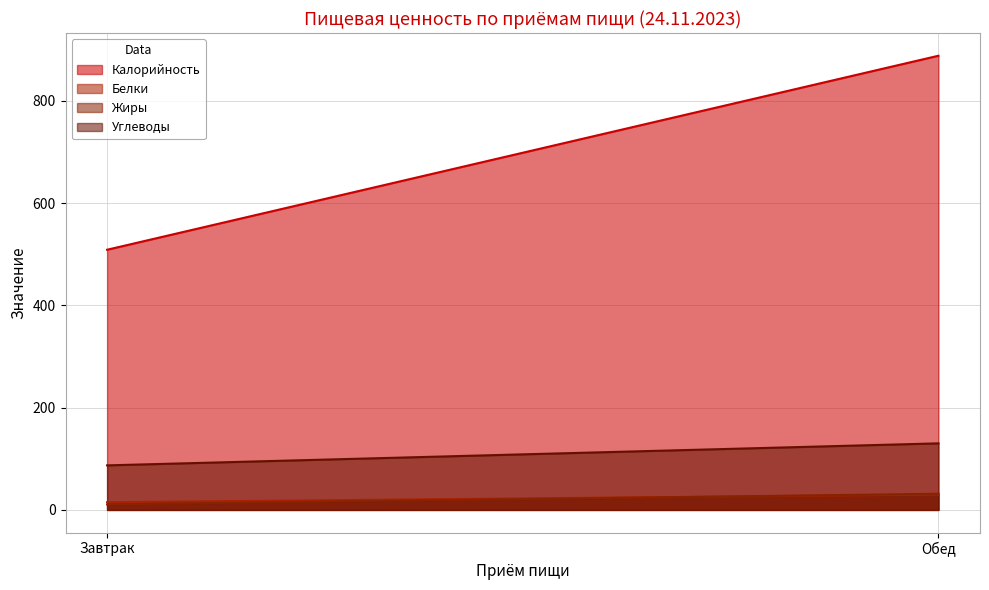

Which has a higher value, Обед or Завтрак?

Обед